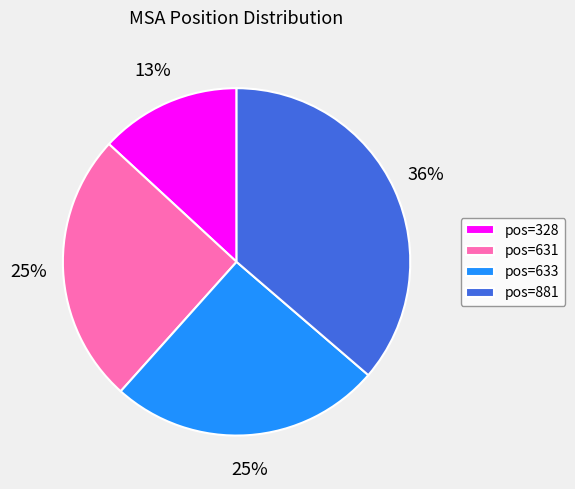

Is there a majority slice in this chart?

No